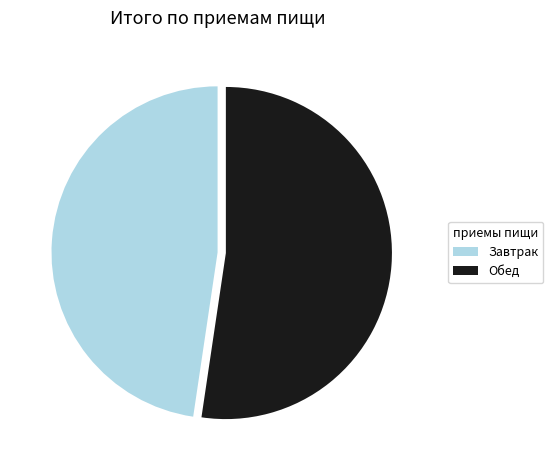

Combined, do Обед and Завтрак account for over 50%?

Yes